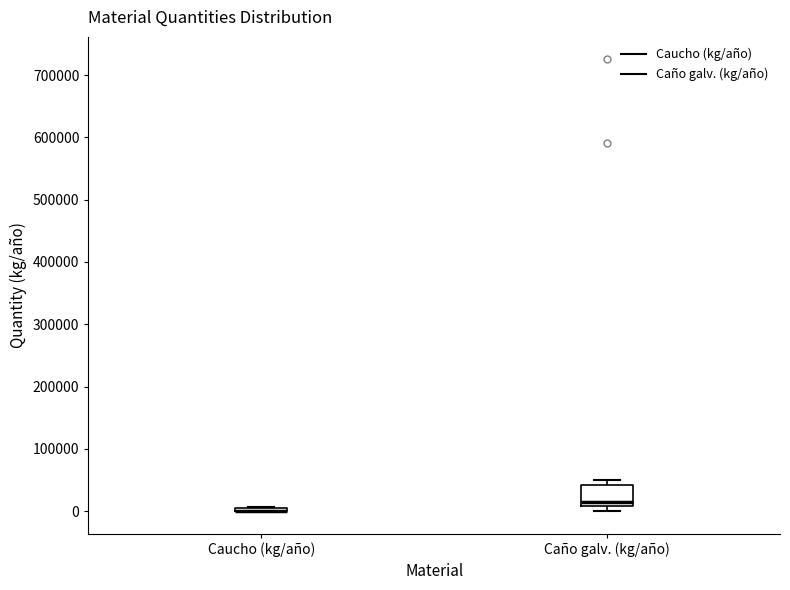

Where is the upper edge of the box for Caño galv. (kg/año) on the y-axis? The values are not printed on the chart, so give them approximately, as read against the axis.

40000